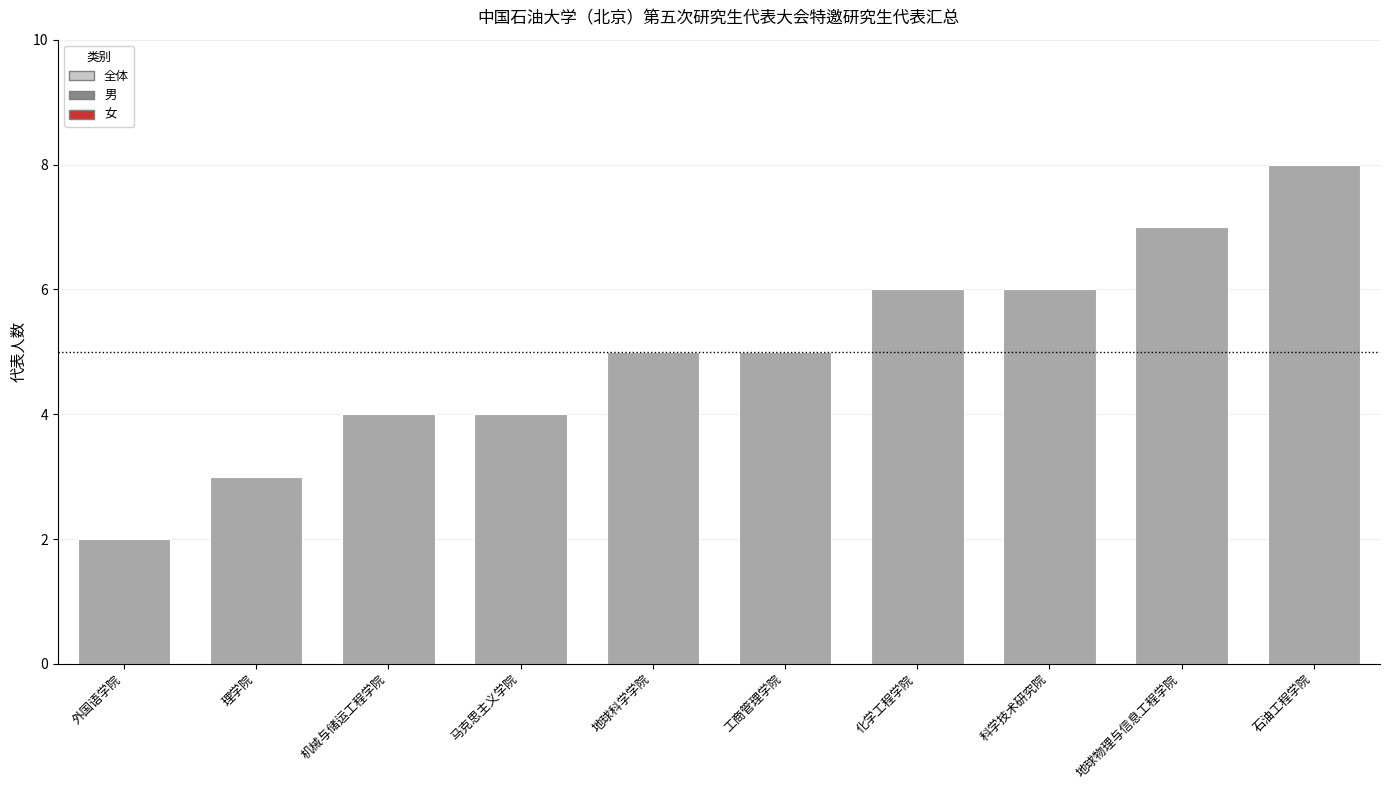

How many categories are shown in the chart?

10